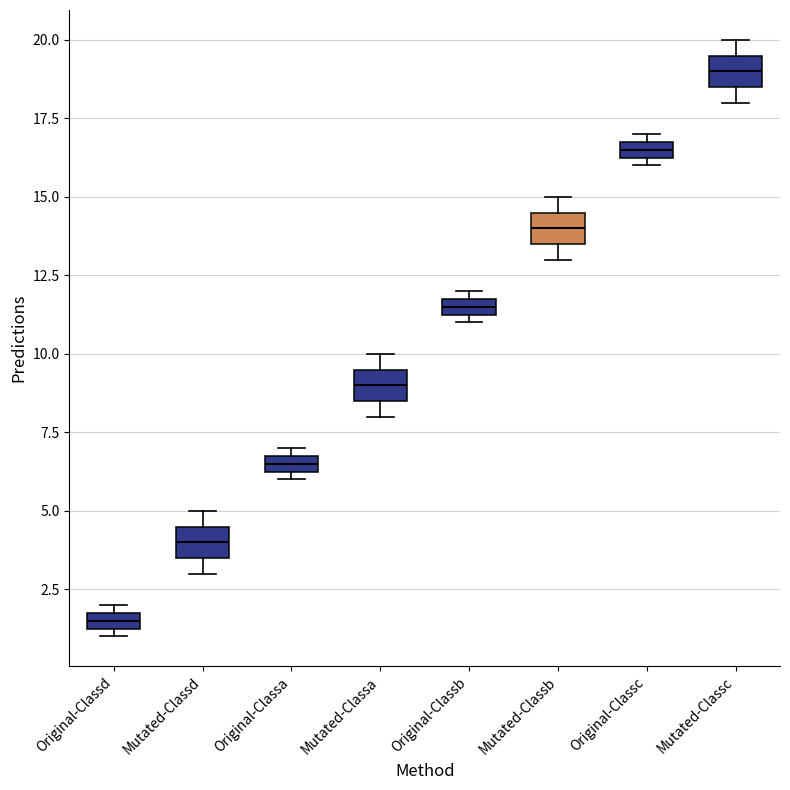

Which box has the lowest median line?

Original-Classd